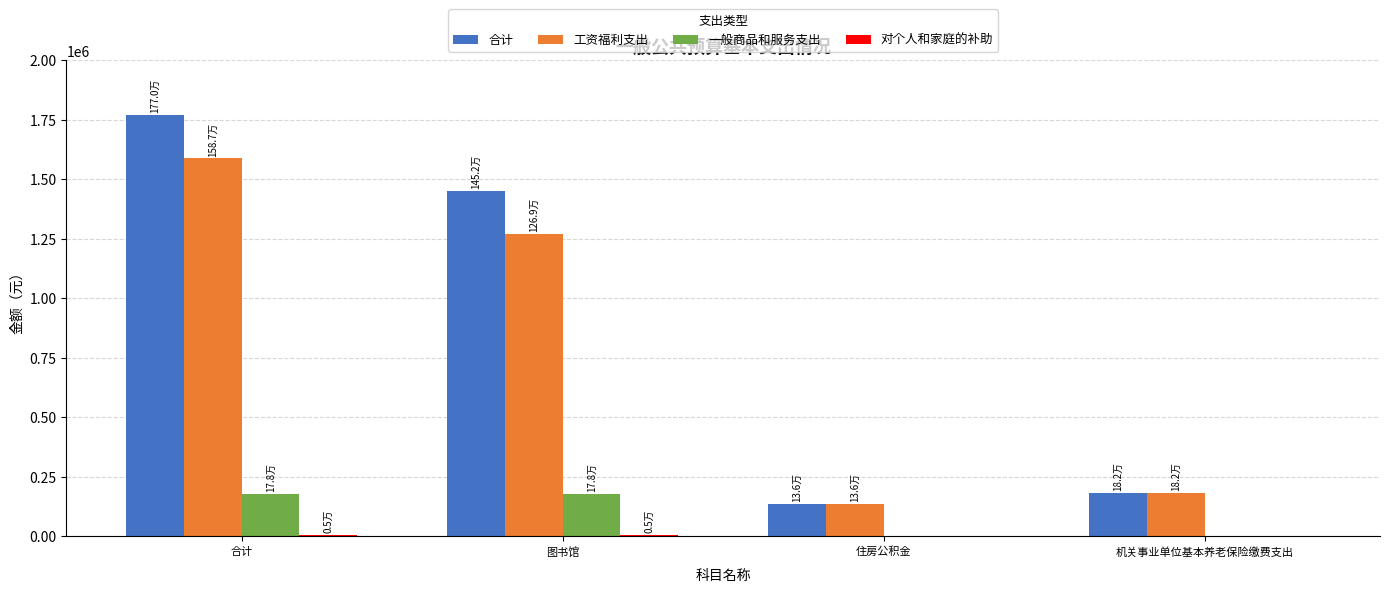

What is the approximate value of 工资福利支出 at 图书馆?

1269346.0